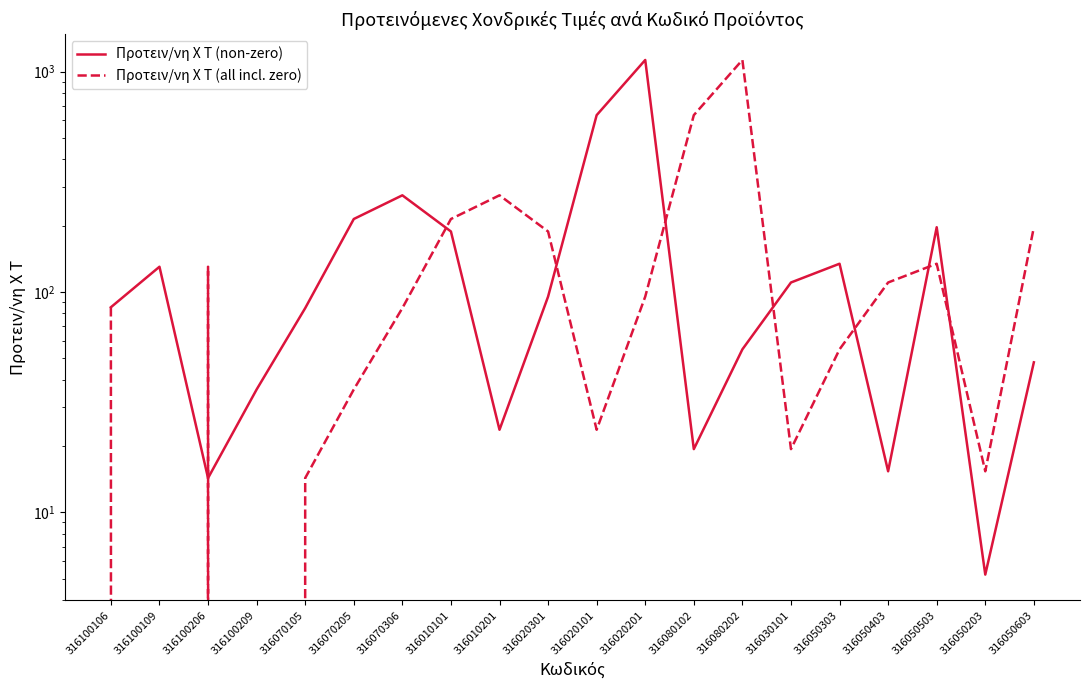

Between which two adjacent categories do Προτειν/νη Χ Τ (all incl. zero) and Προτειν/νη Χ Τ (non-zero) first intersect?

316100109 and 316100206